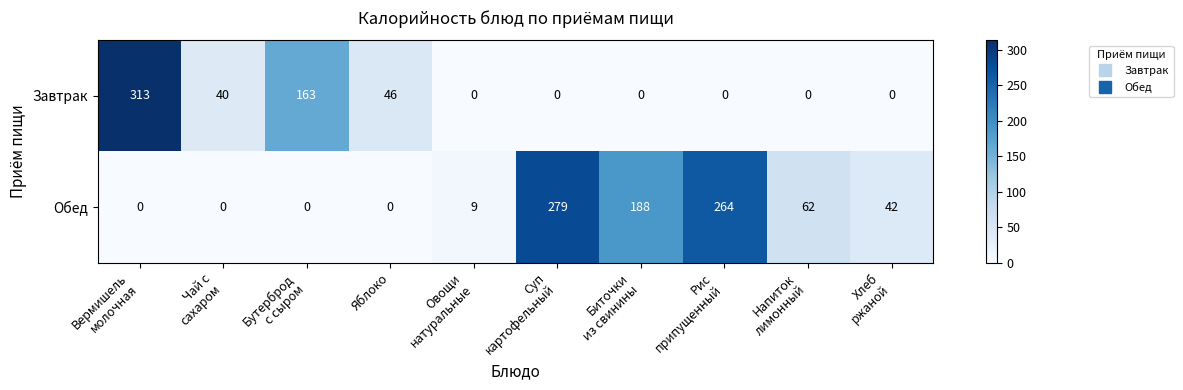

What is the difference between the maximum and minimum values in the Обед series?

279